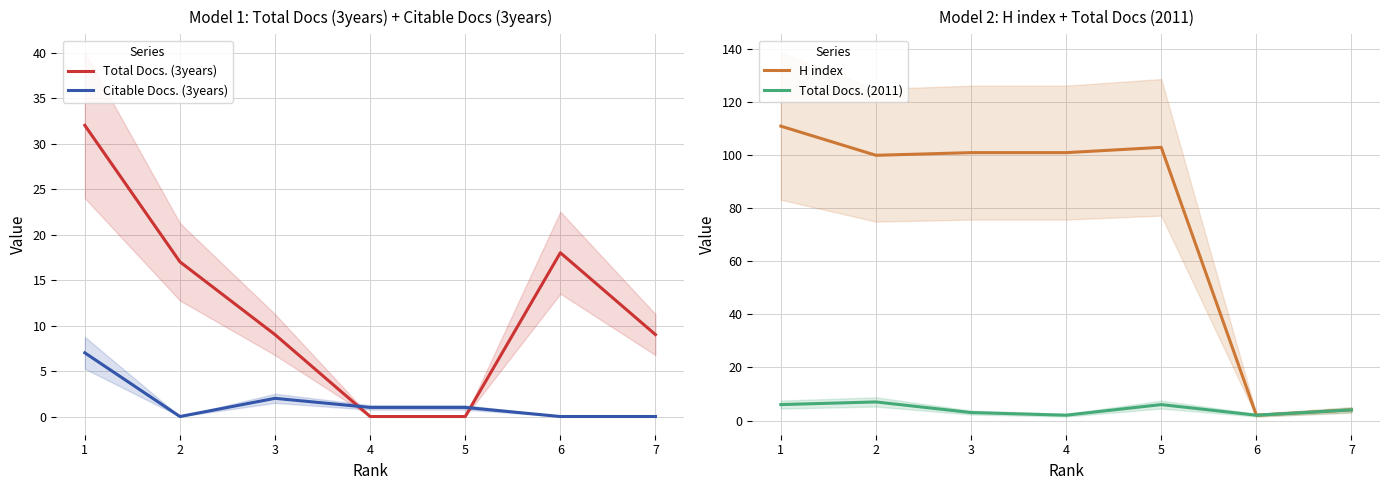

Where is Citable Docs. (3years) nearest to the value 3?

3